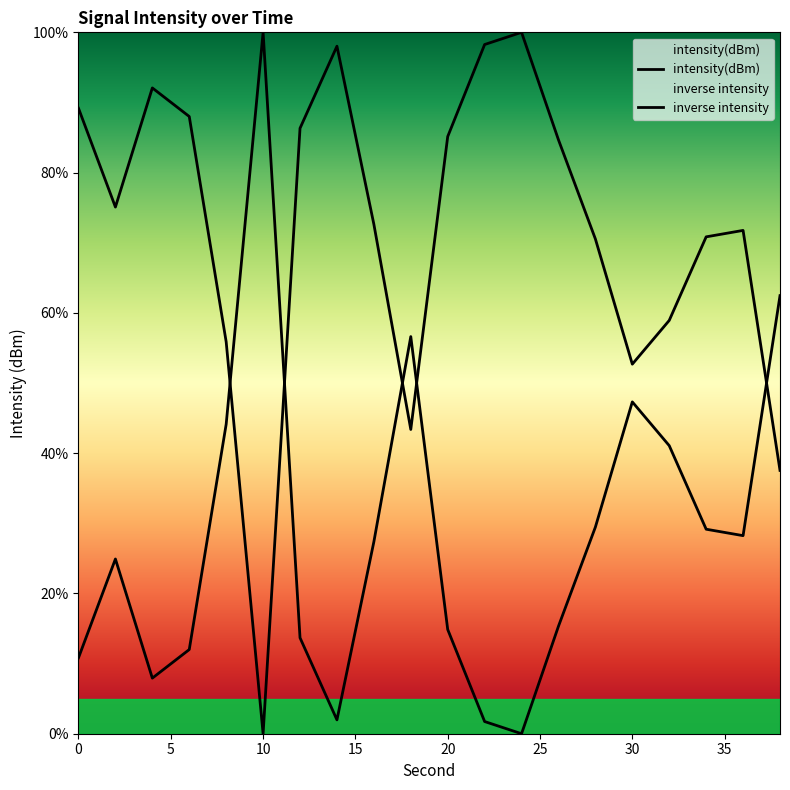

How many categories are shown in the chart?

20